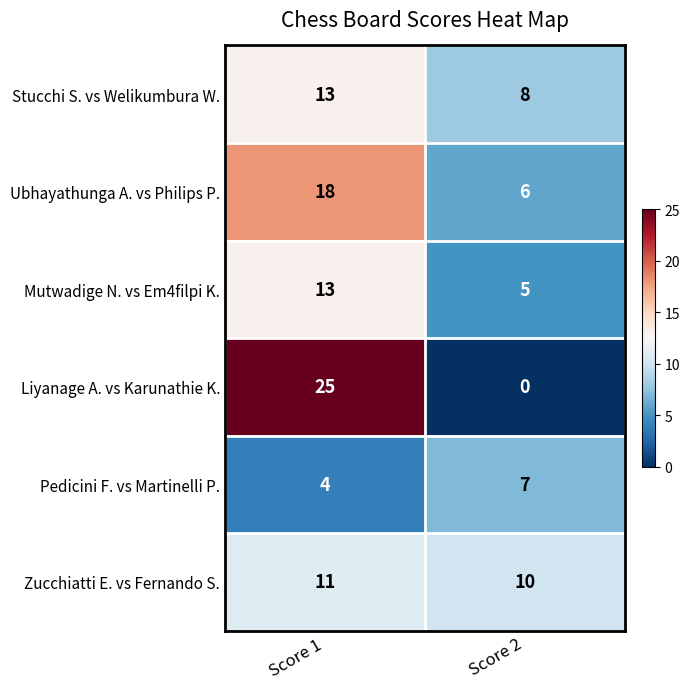

At how many categories does at least one series exceed 7?

2